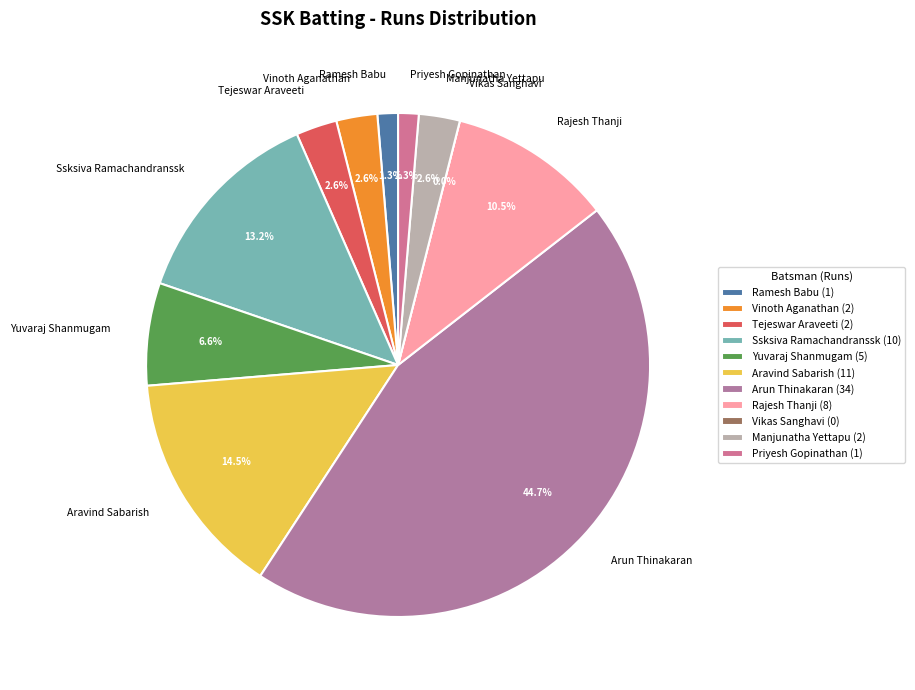

Does any single category account for the majority?

No